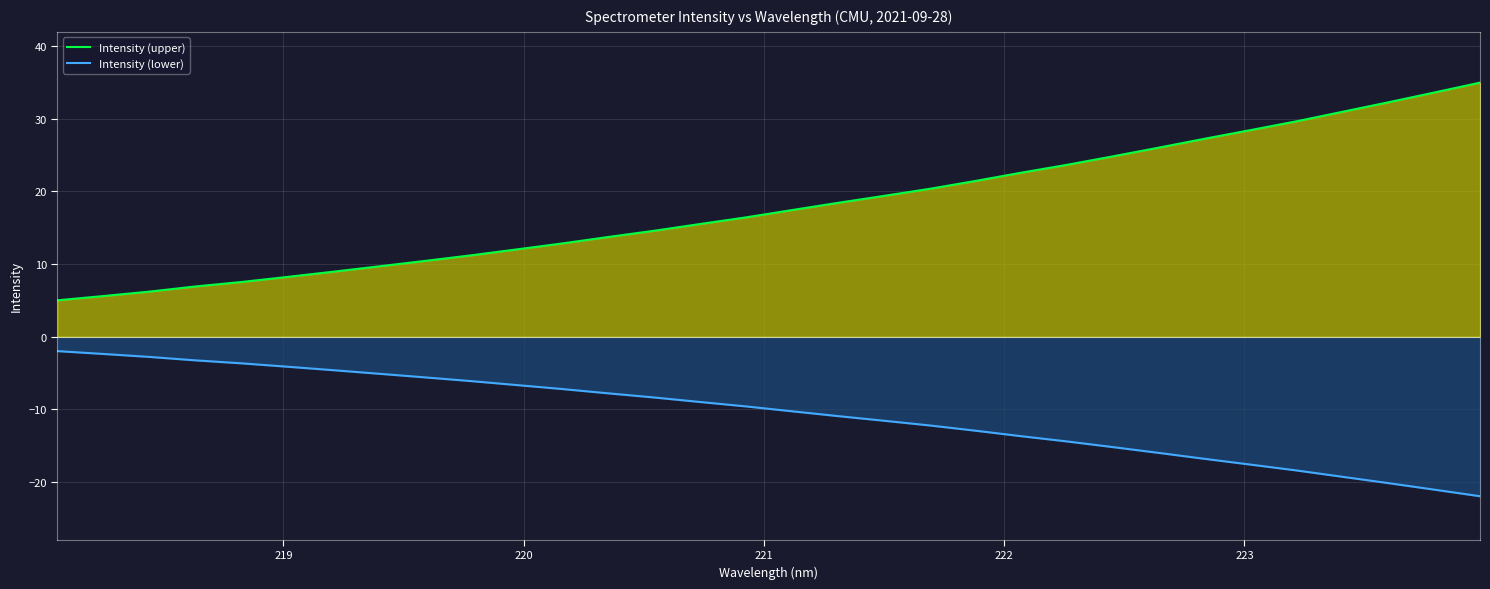

True or false: Intensity (upper) and Intensity (lower) cross at least once.

False